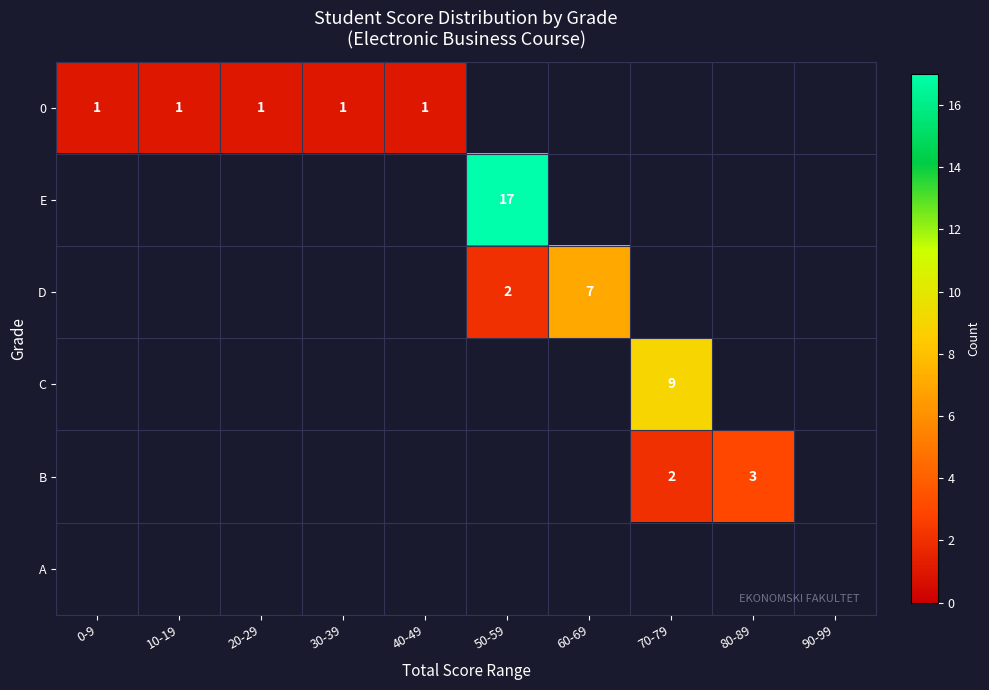

Which series has the largest total across all categories?

E